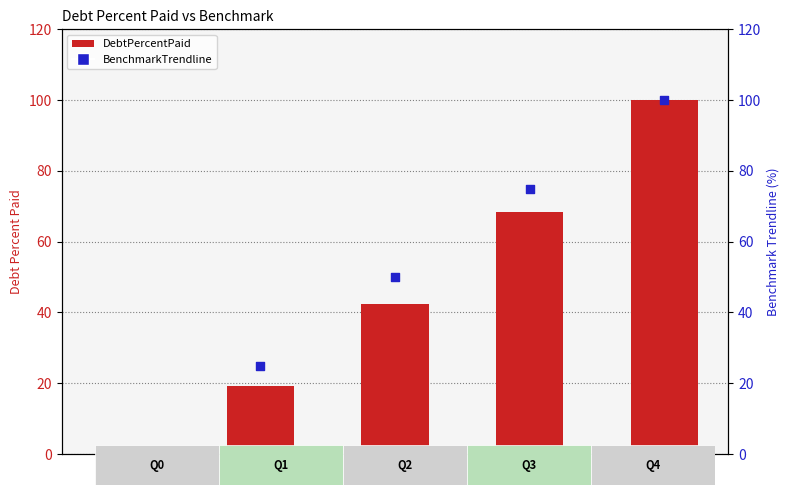

Is the value of BenchmarkTrendline at Q0 greater than the value of DebtPercentPaid at Q2?

No